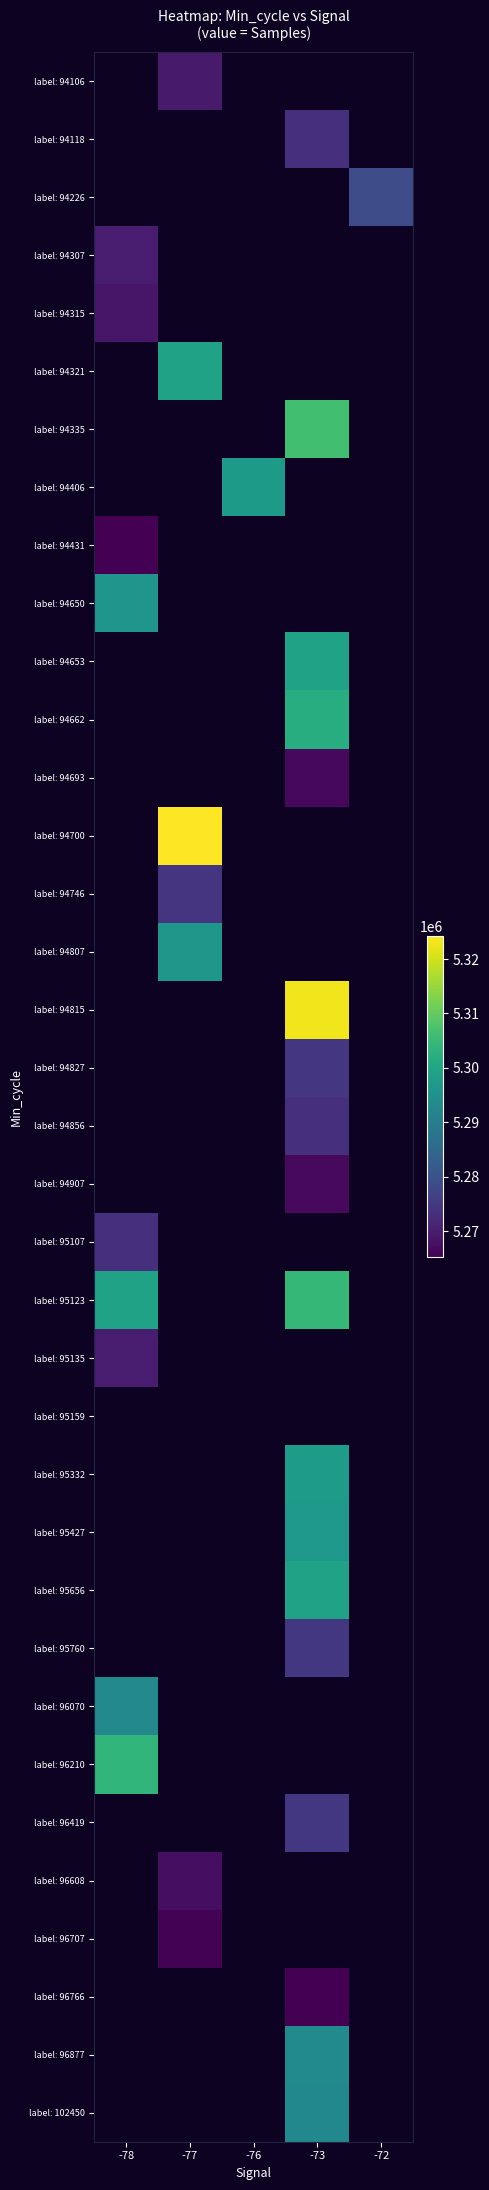

True or false: label: 94226 has a value of 7263759.0 at -72.

False